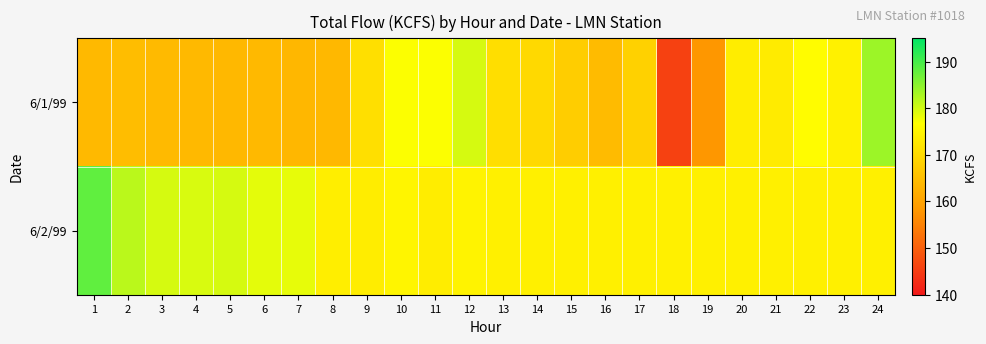

Reading left to right, list all the values displayed in this chart.

6/1/99: 1=164.1	2=164.8	3=164.3	4=164.1	5=164.0	6=164.1	7=163.8	8=163.9	9=171.0	10=176.9	11=176.9	12=179.7	13=170.9	14=169.9	15=167.8	16=164.5	17=168.4	18=145.9	19=158.2	20=173.4	21=173.3	22=176.1	23=174.3	24=183.7
6/2/99: 1=188.0	2=181.5	3=179.7	4=179.4	5=179.6	6=178.5	7=178.3	8=173.7	9=173.5	10=175.0	11=173.5	12=174.5	13=174.1	14=174.1	15=174.1	16=174.1	17=174.1	18=174.1	19=174.1	20=174.1	21=174.1	22=174.1	23=174.1	24=174.1